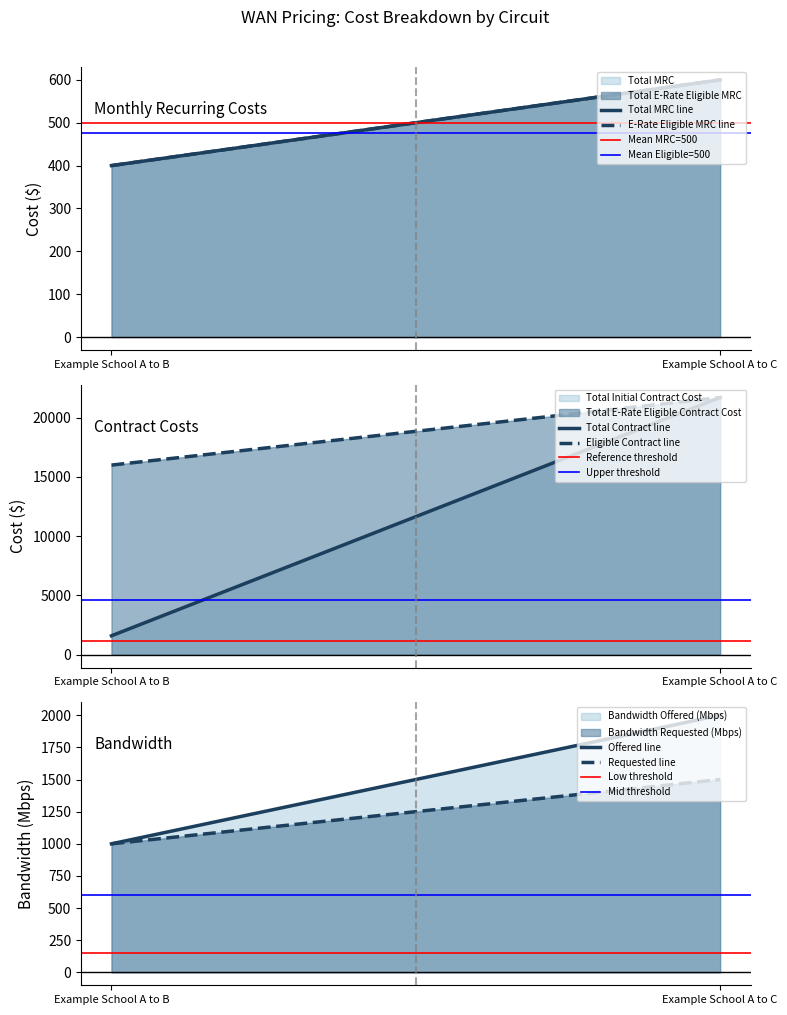

Does the chart display data point markers on the line(s)?

No